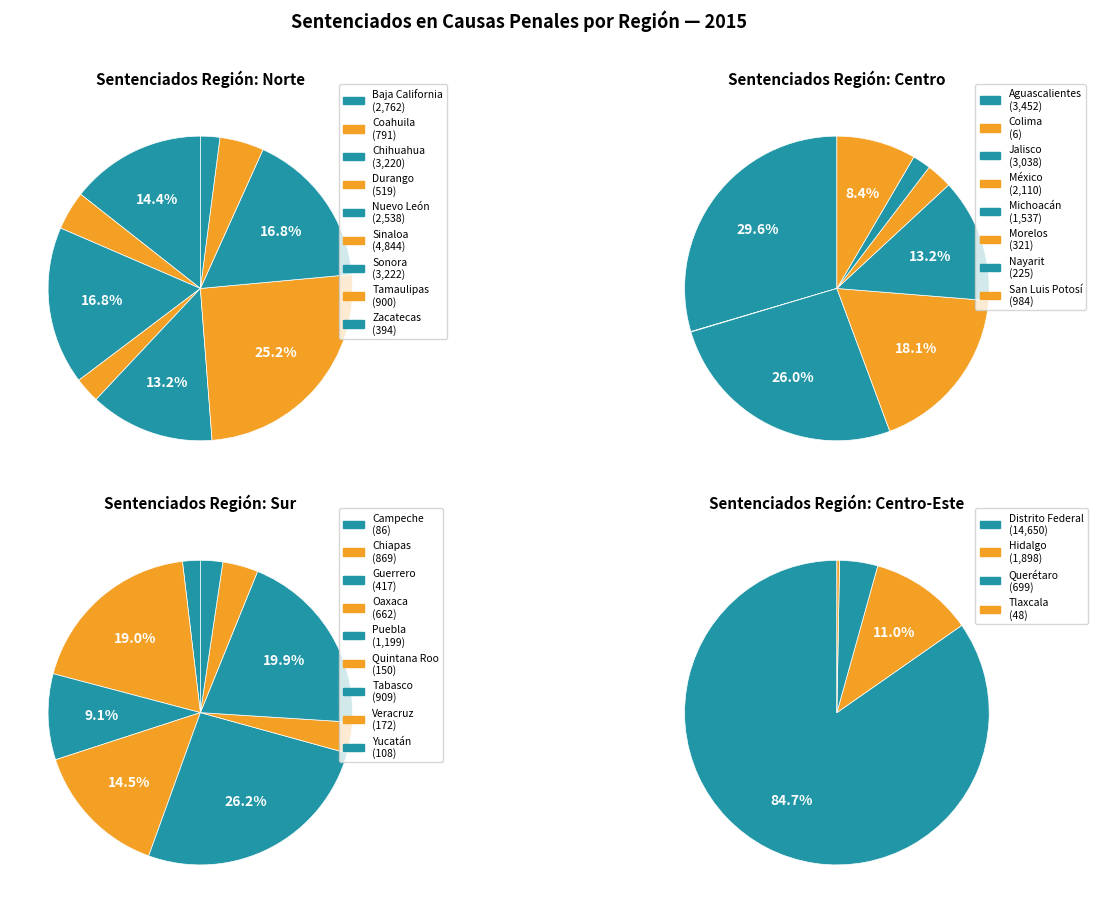

What is the spread (max minus min) of values at Durango?

23